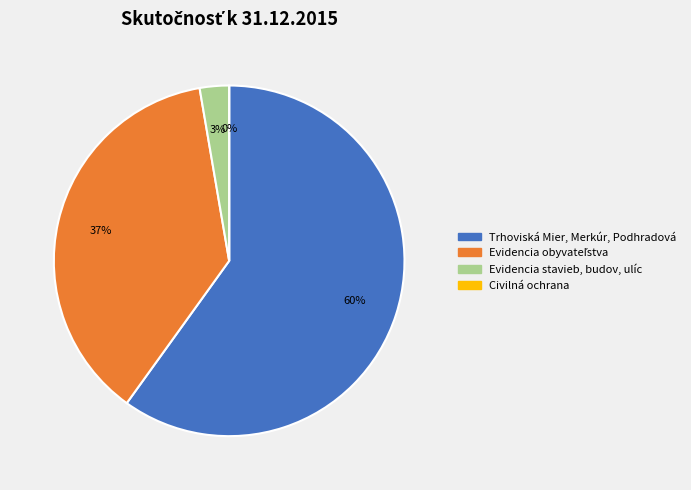

Rank the categories by value from lowest to highest.

Civilná ochrana, Evidencia stavieb, budov, ulíc, Evidencia obyvateľstva, Trhoviská Mier, Merkúr, Podhradová